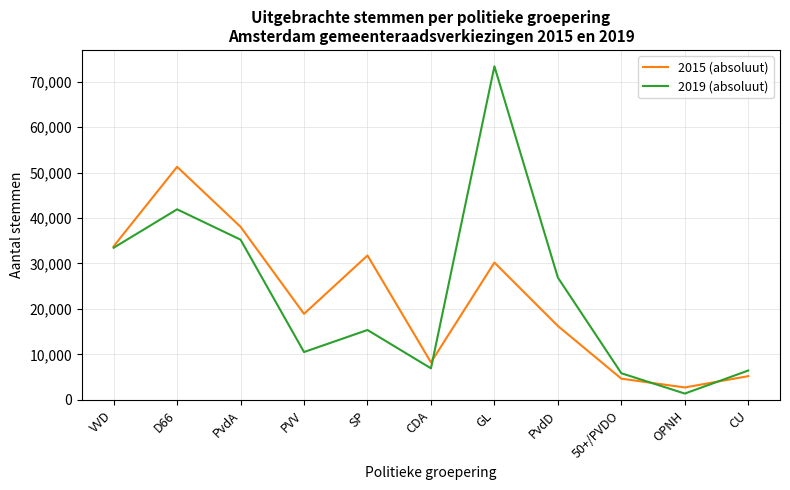

The 2015 (absoluut) series shows 5639 at CDA. True or false?

False